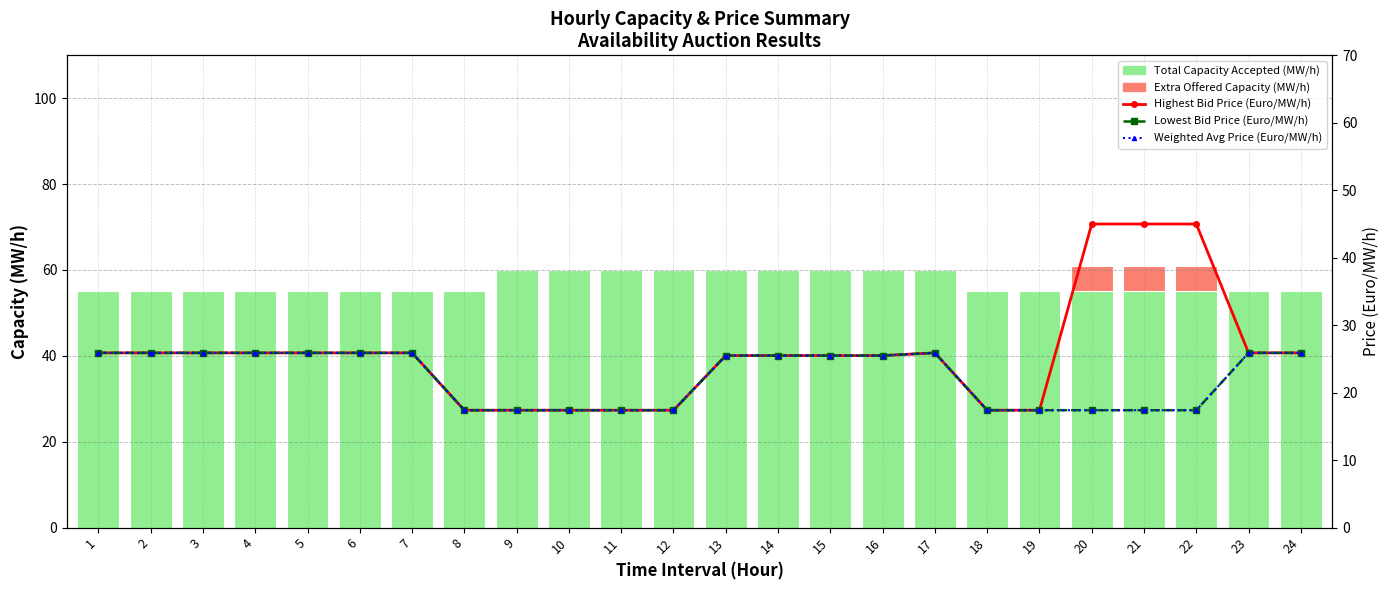

What is the sum of all Lowest Bid Price (Euro/MW/h) values?

535.0